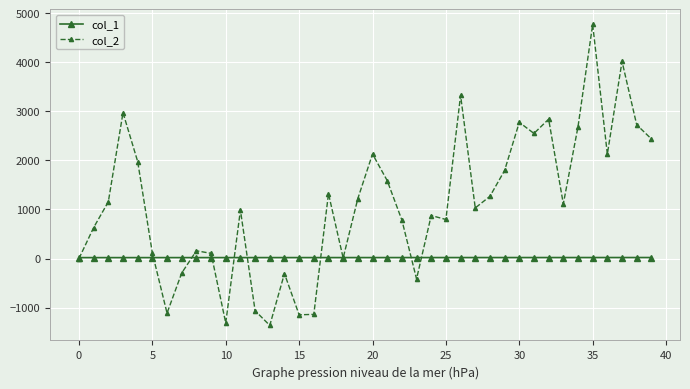

What is the value of the col_2 point at the 28th from the left?

1031.5